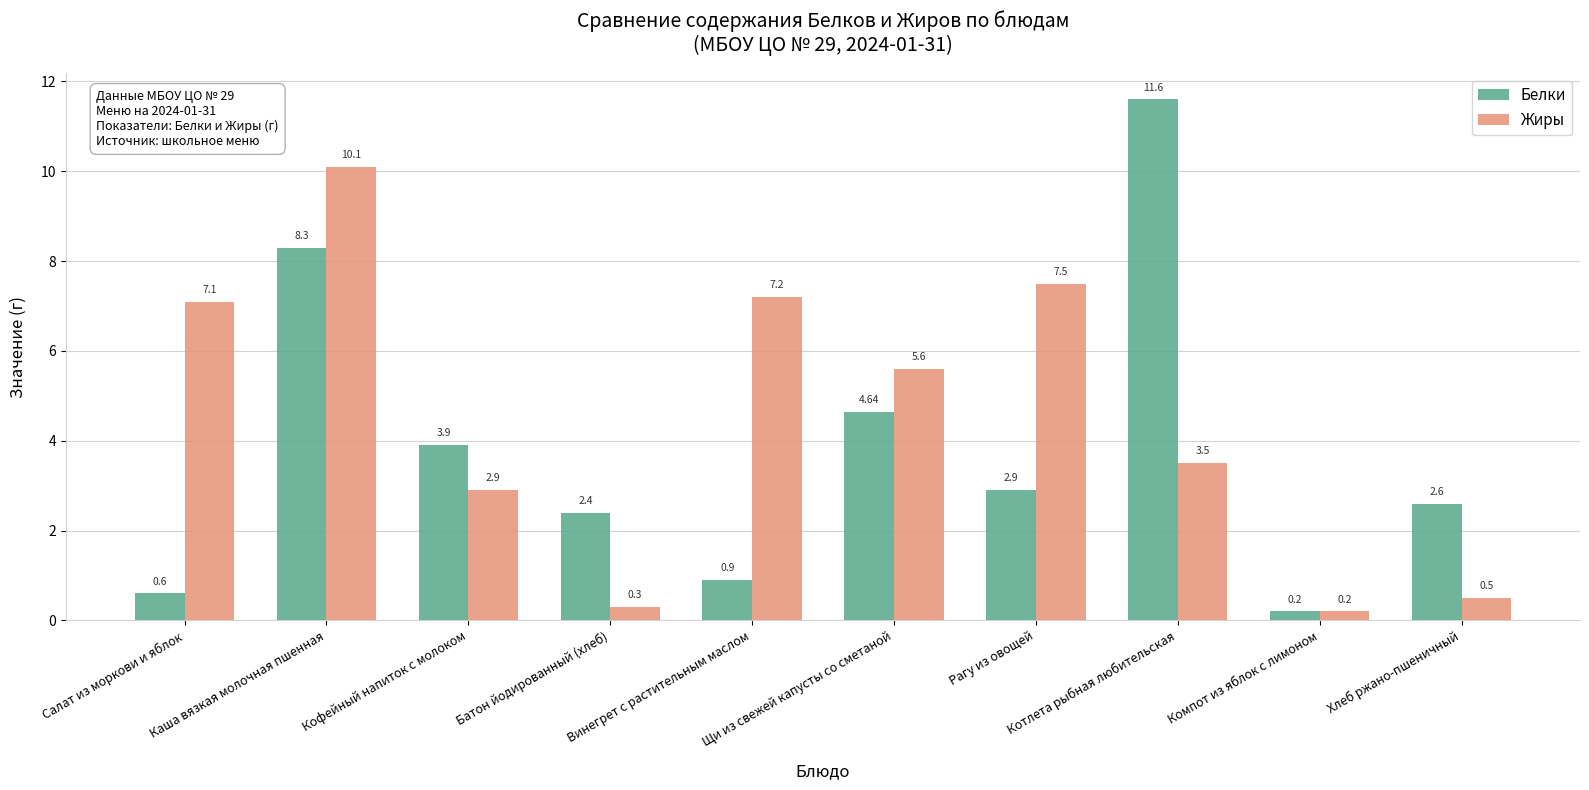

At how many categories does at least one series exceed 3?

7